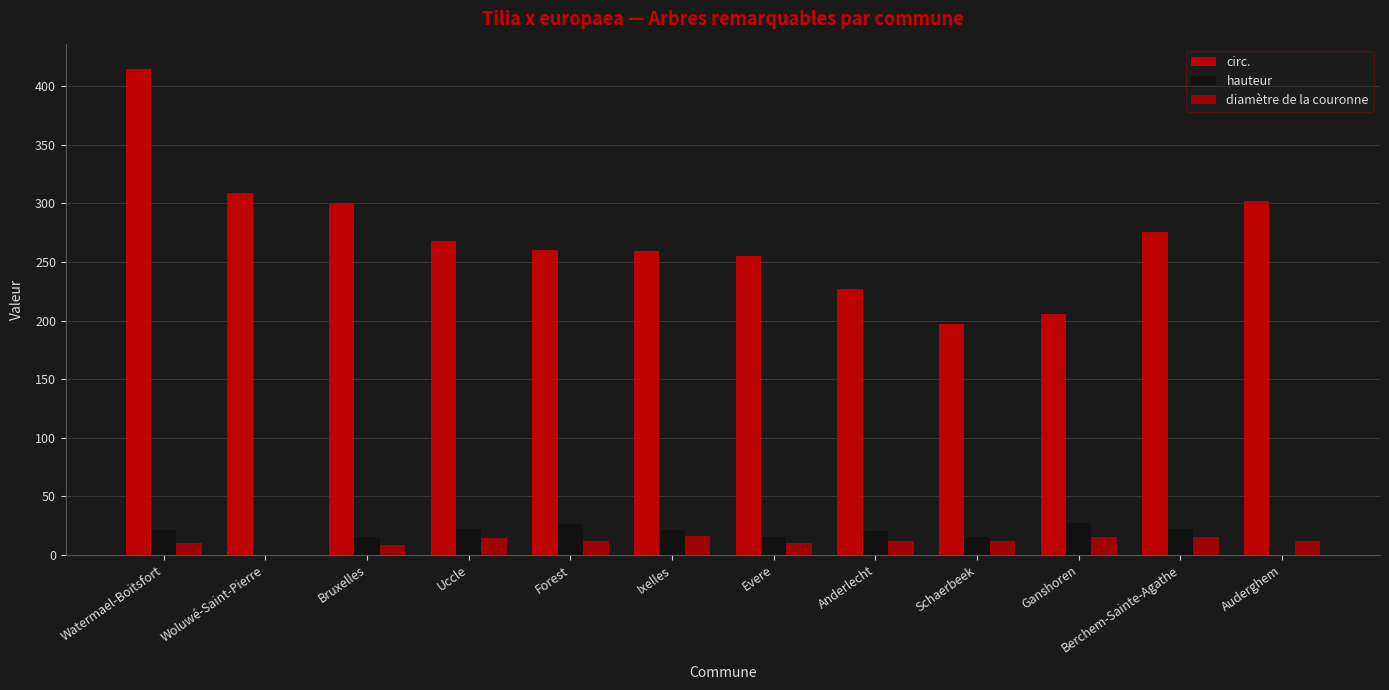

What is the sum of the hauteur values at Auderghem and Ganshoren?

27